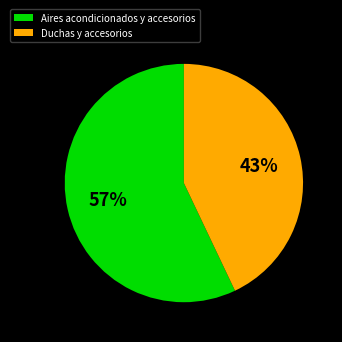

How many slices are in this pie chart?

2